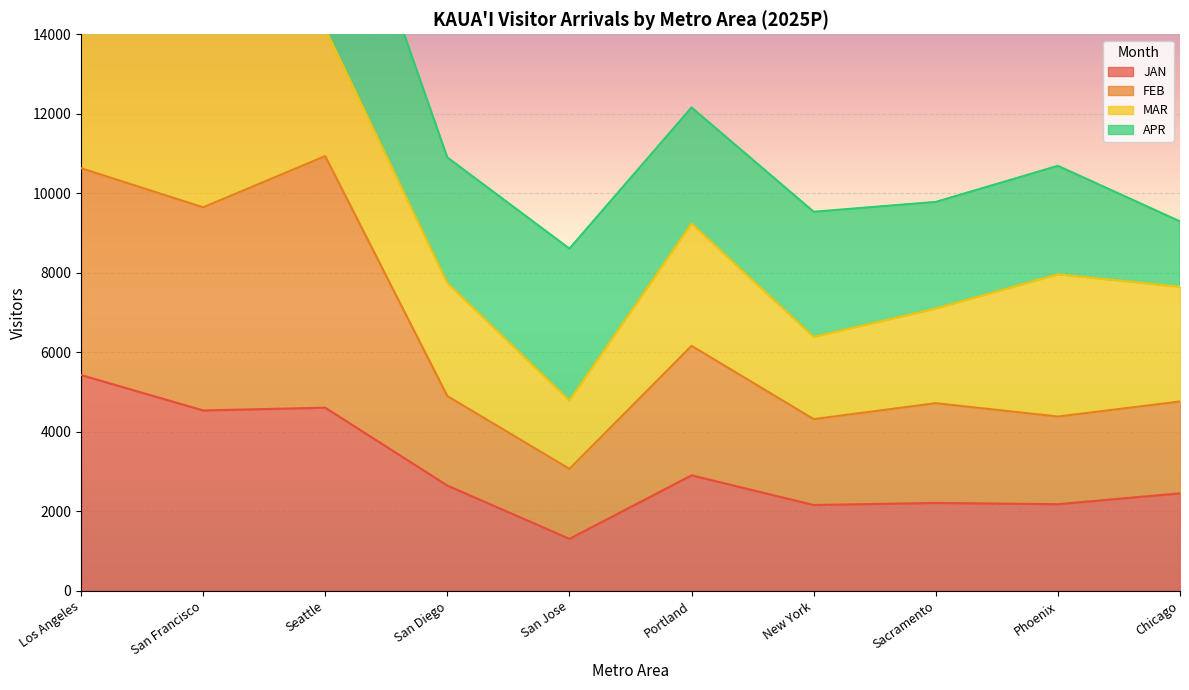

The value of JAN at Sacramento is 2209.6. True or false?

True